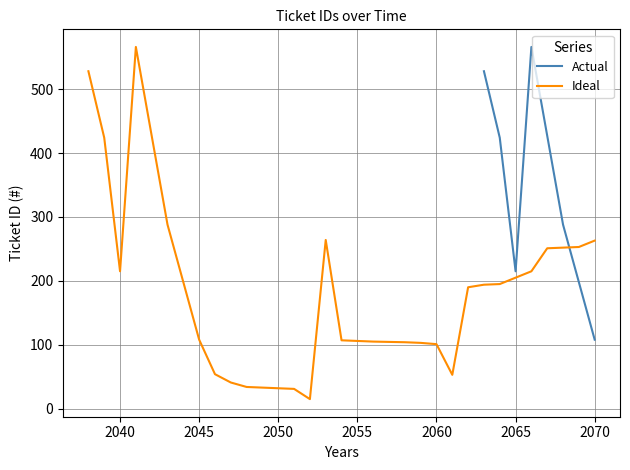

Does the chart display data point markers on the line(s)?

No